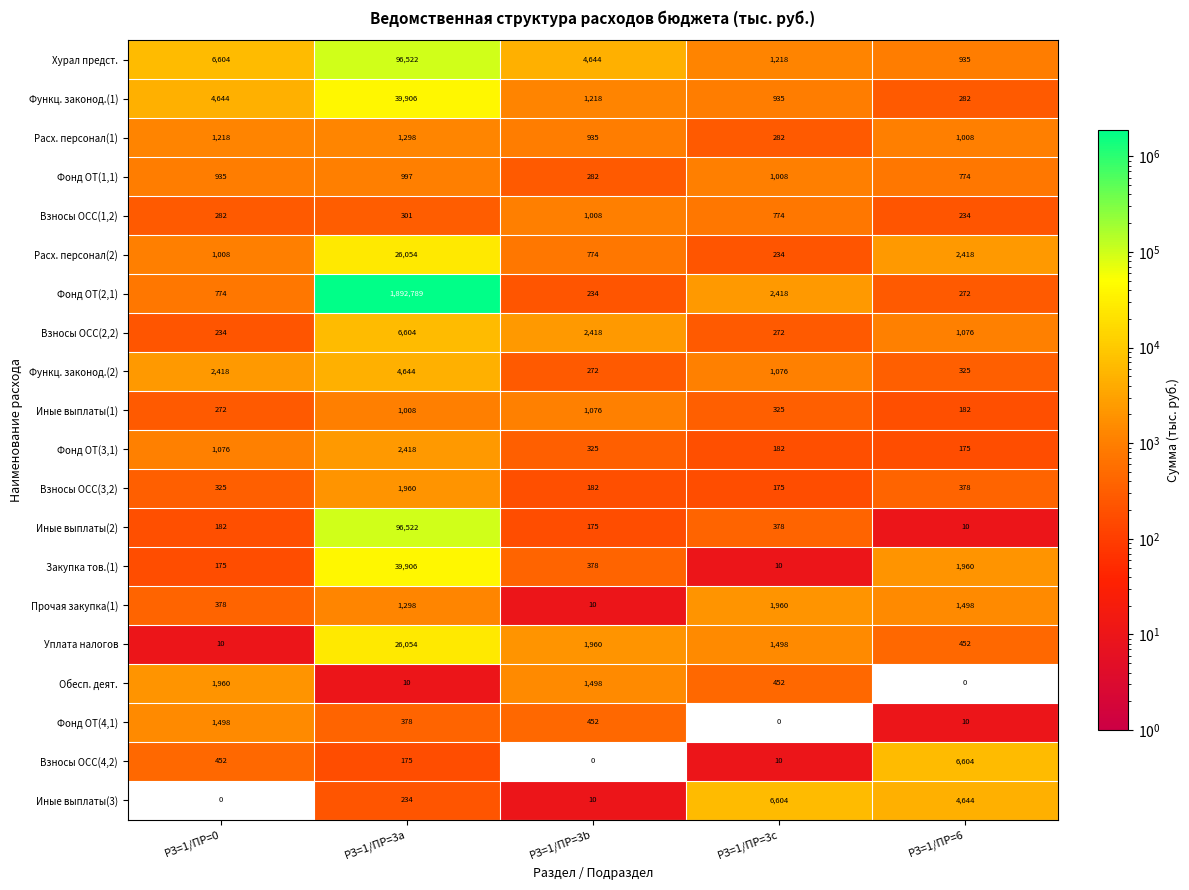

Which series has the largest range (max minus min)?

Фонд ОТ(2,1)